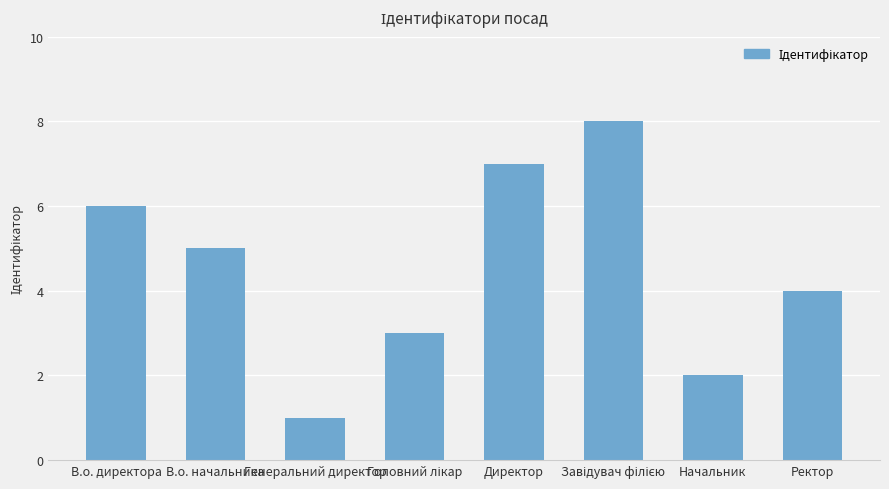

How many series are shown in this chart?

1